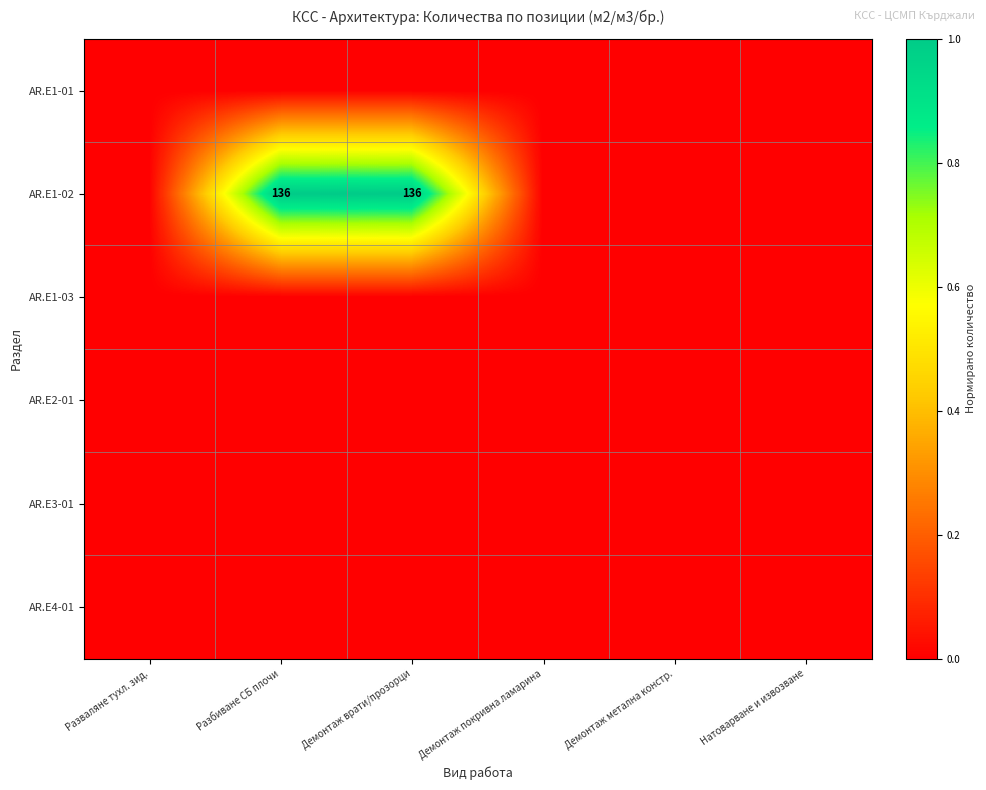

The value of AR.E1-02 at Разбиване СБ плочи is 136. True or false?

True